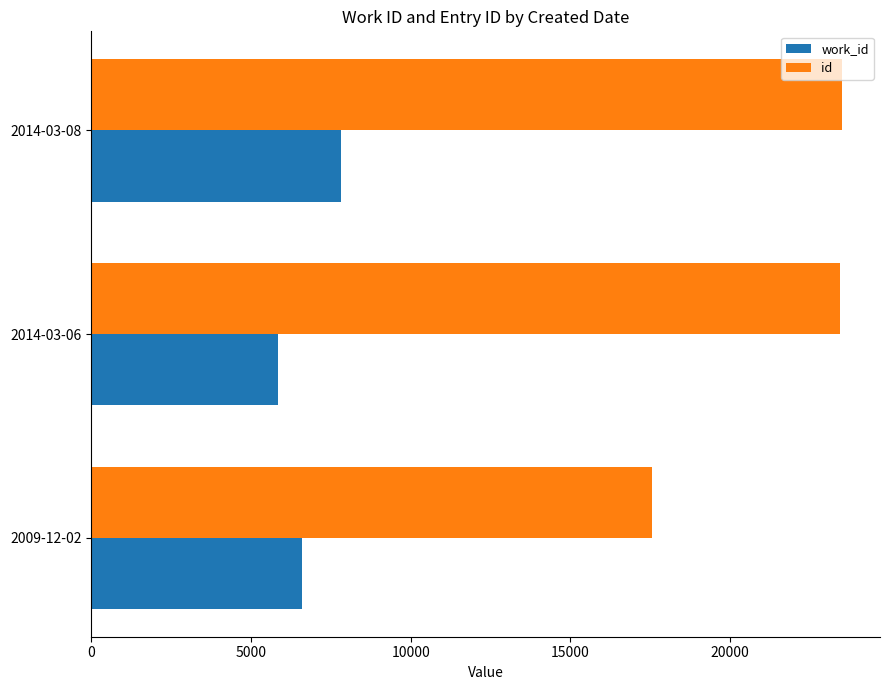

The value of id at 2014-03-08 is 23516. True or false?

True